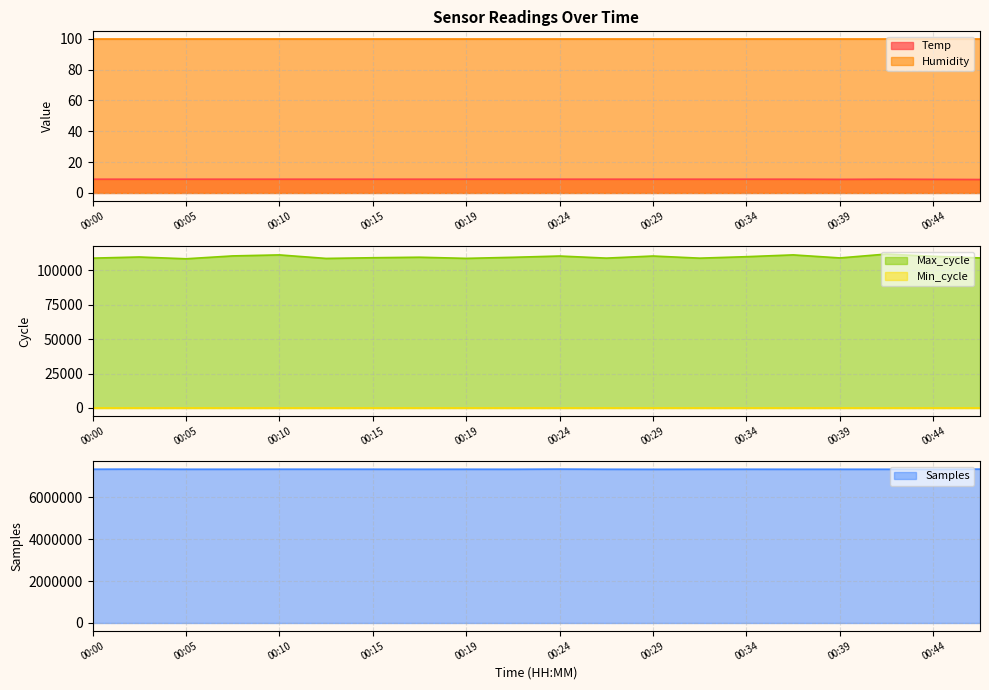

Which series changed the most between 00:00 and 00:22?

Samples